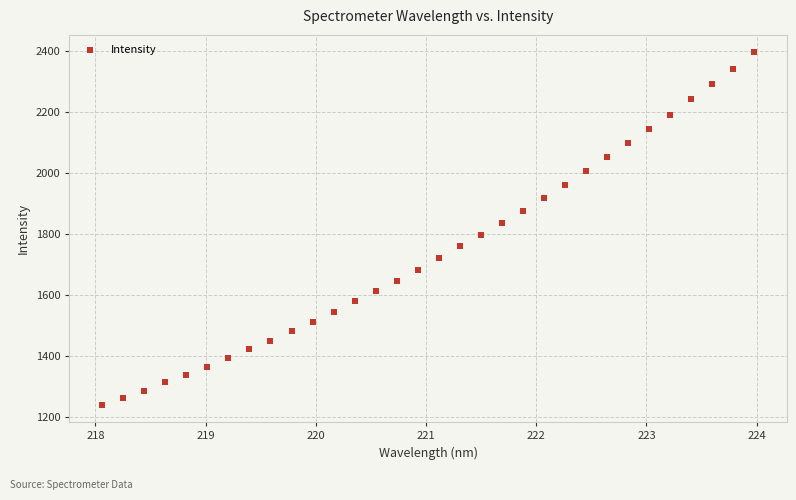

What is the range of Y values (max minus min)?

1155.0